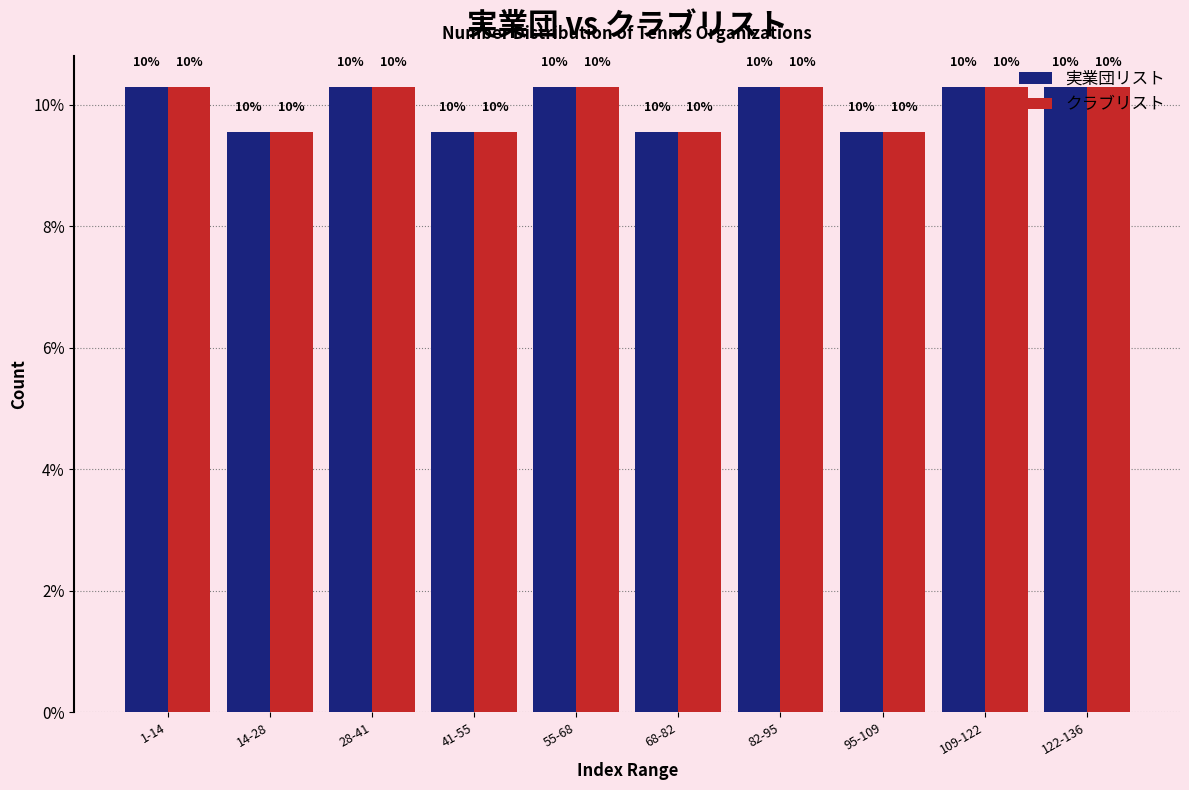

Does the chart contain any negative values?

No